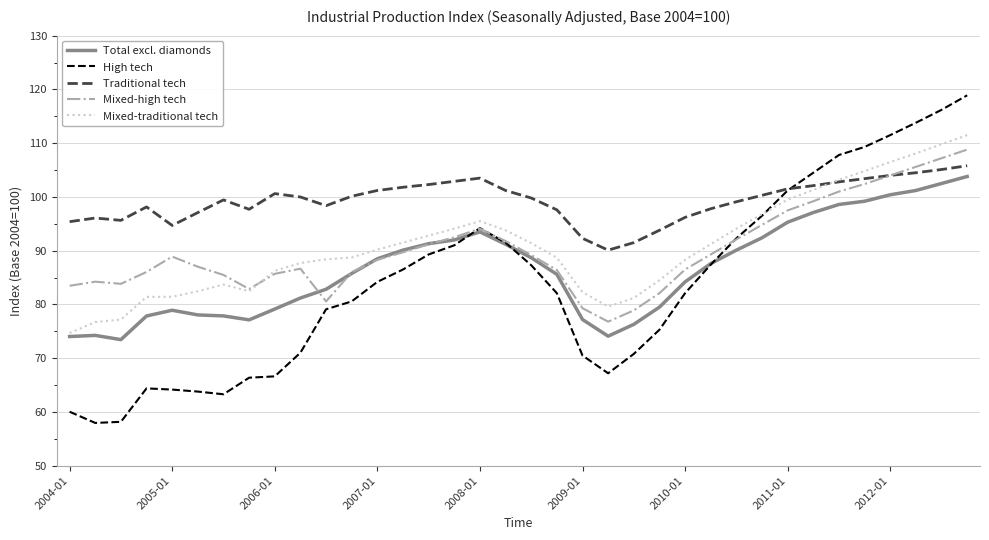

True or false: Total excl. diamonds and Traditional tech cross at least once.

False